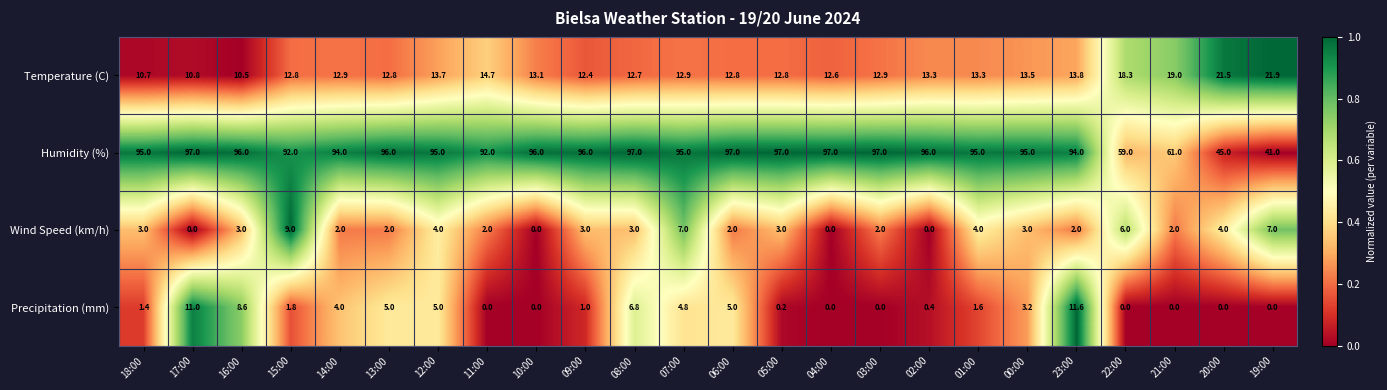

List the series in order of their peak value, lowest first.

Wind Speed (km/h), Precipitation (mm), Temperature (C), Humidity (%)